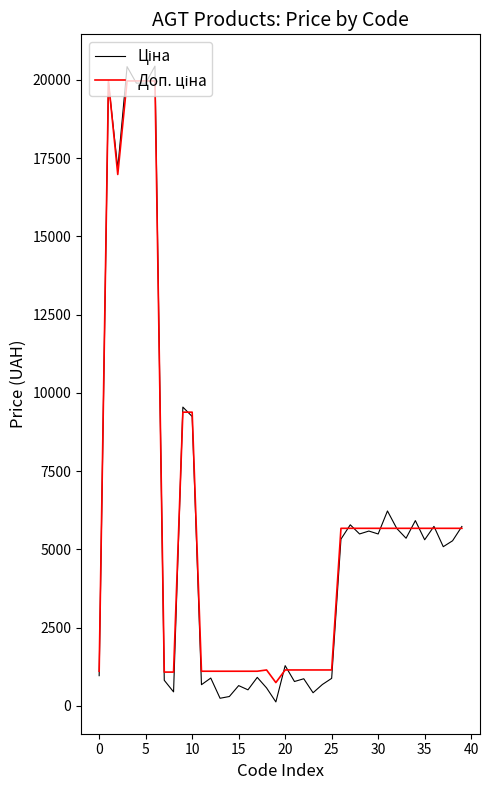

What is the maximum value shown in the chart?

20437.1